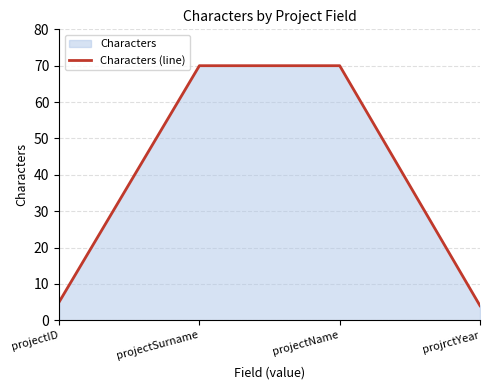

Approximately how many times larger is the value at projrctYear compared to projectSurname?

0.1